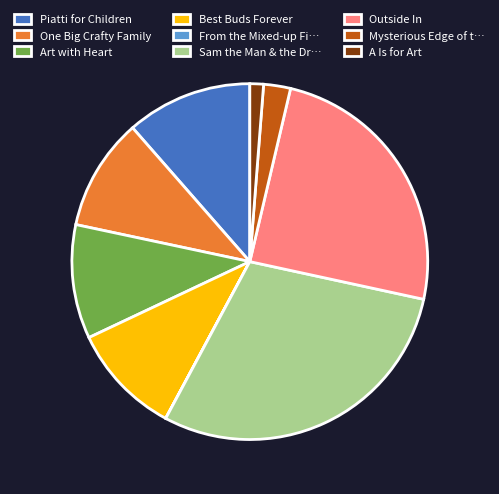

Between Piatti for Children and Sam the Man & the Dr…, which is larger?

Sam the Man & the Dr…